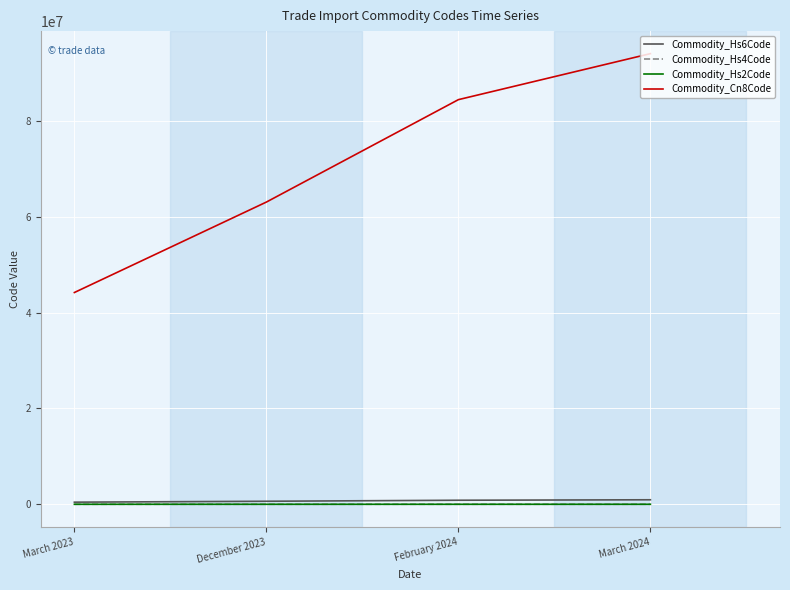

Which series has the largest total across all categories?

Commodity_Cn8Code